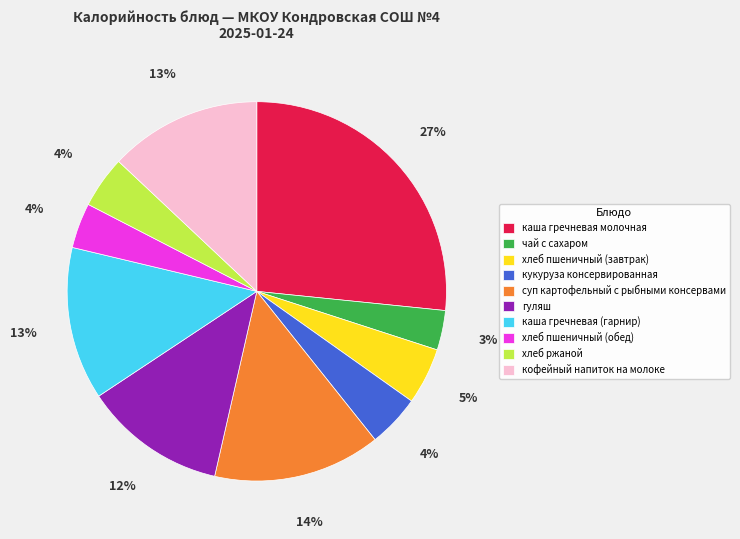

True or false: чай с сахаром accounts for 3% of the total.

True